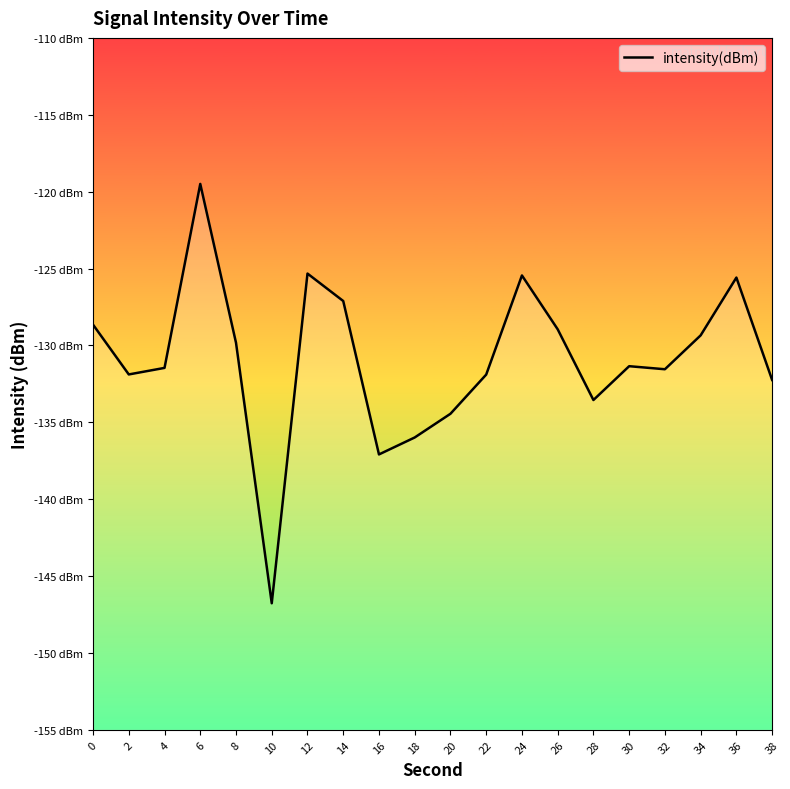

True or false: the data shows -54.2 at 30.

False